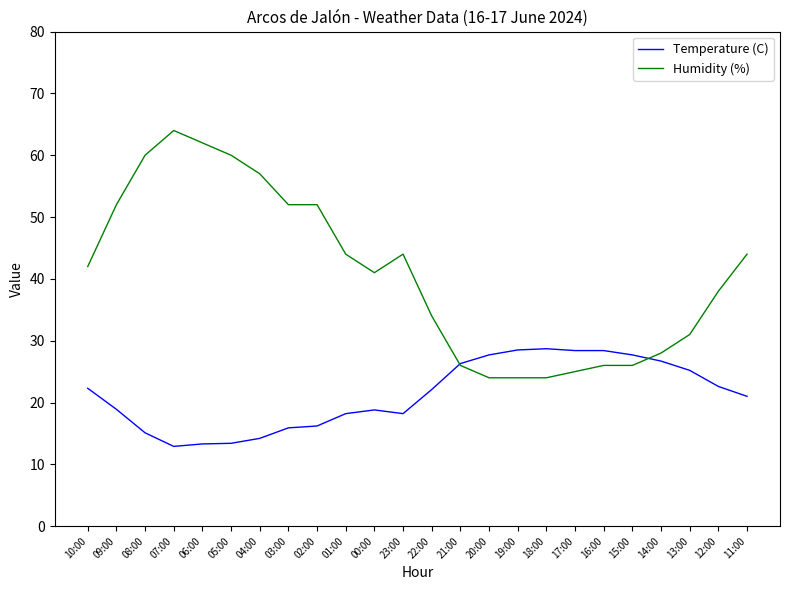

What is the lowest value of the Humidity (%) series?

24.0